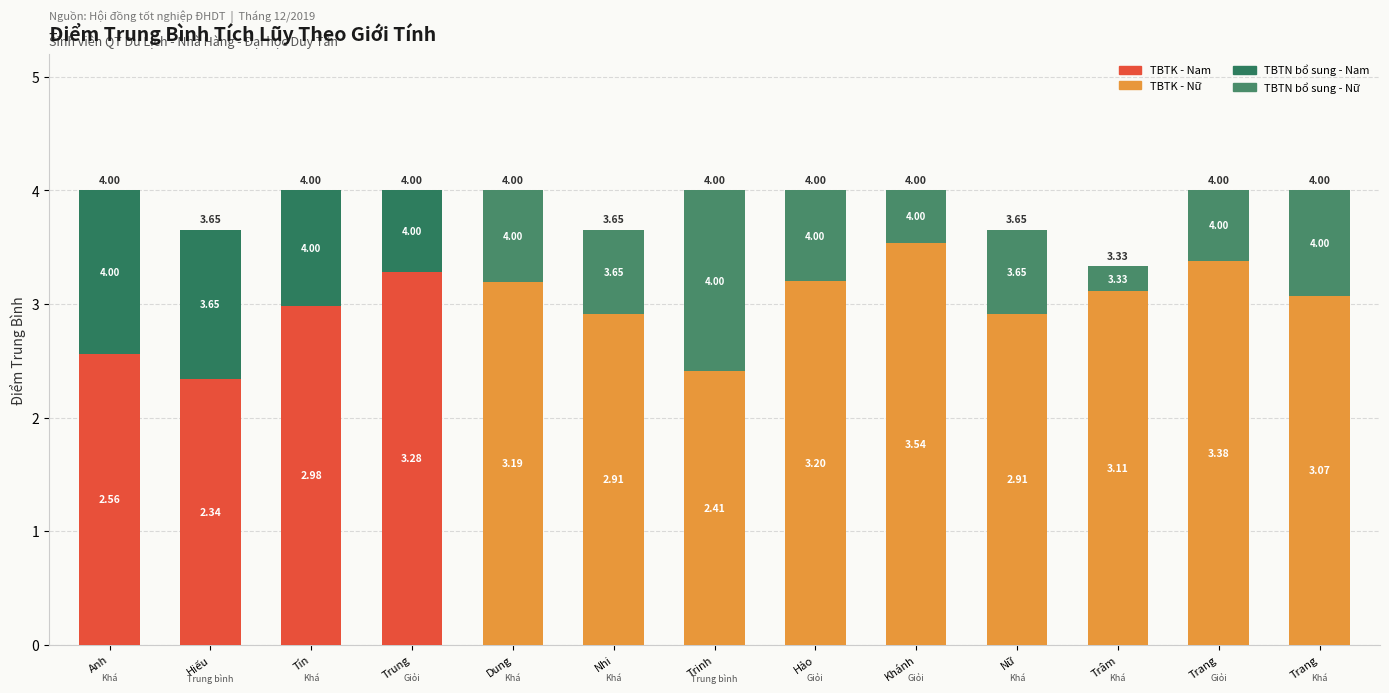

Are the bars grouped side by side (vs. stacked)?

No